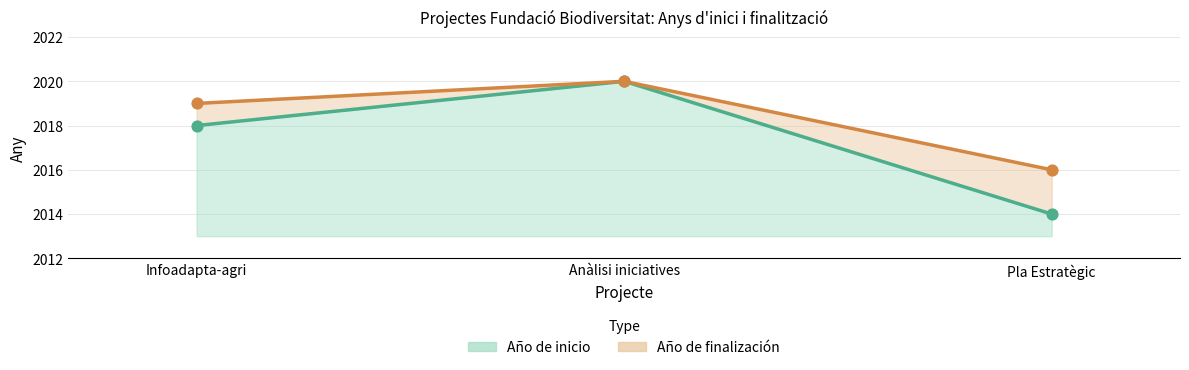

Is the value of Año de inicio at Infoadapta-agri greater than the value of Año de finalización at Anàlisi iniciatives?

No